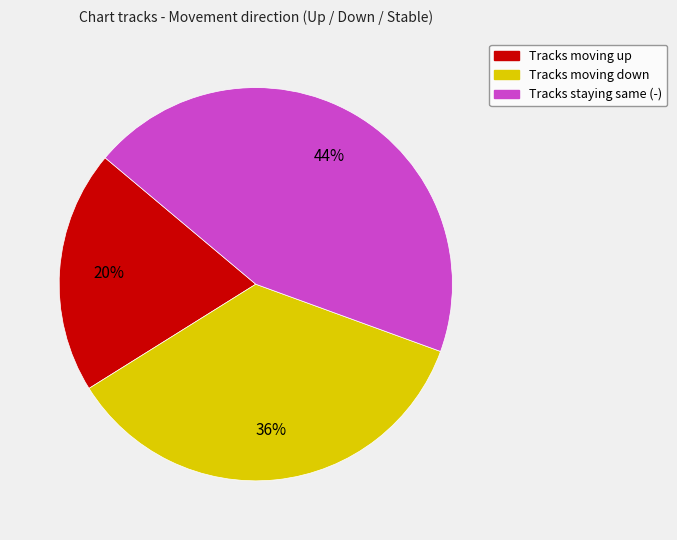

To the nearest percent, what is the average slice percentage?

33%